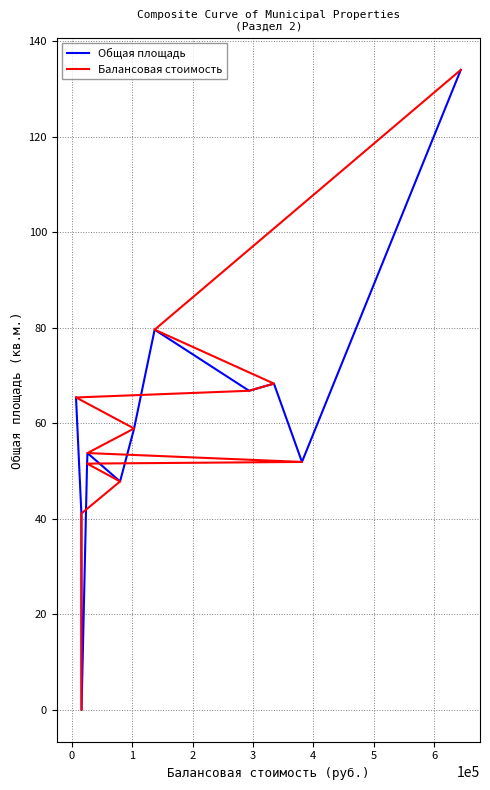

How many intersections are there between Балансовая стоимость and Общая площадь?

1